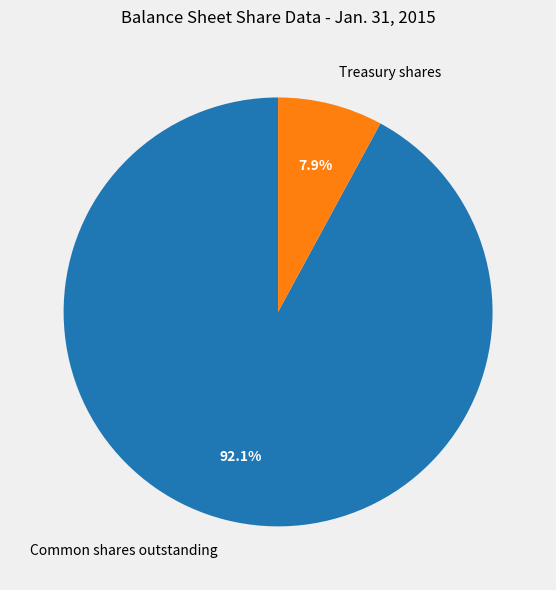

Is there any slice that represents more than half of the pie?

Yes